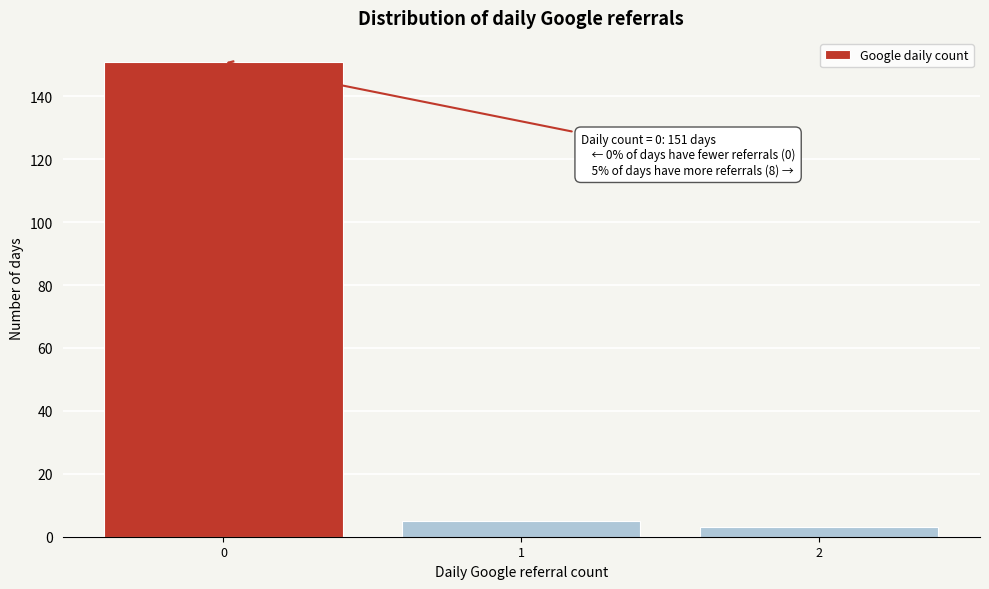

Over which range of the x-axis is the bar tallest?

-0.5 to 0.5